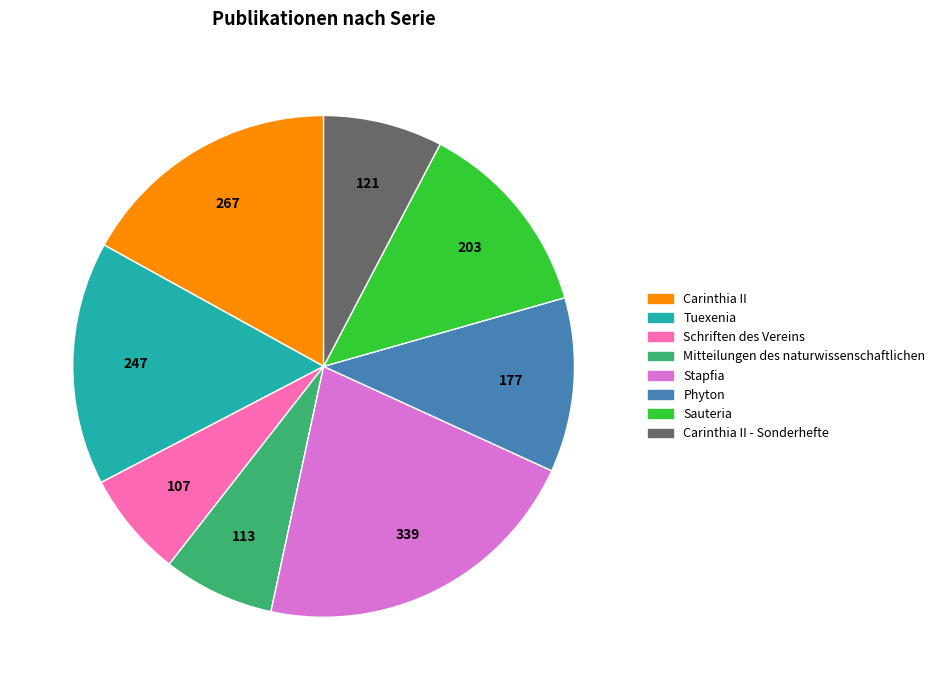

Count the number of slices in the pie.

8